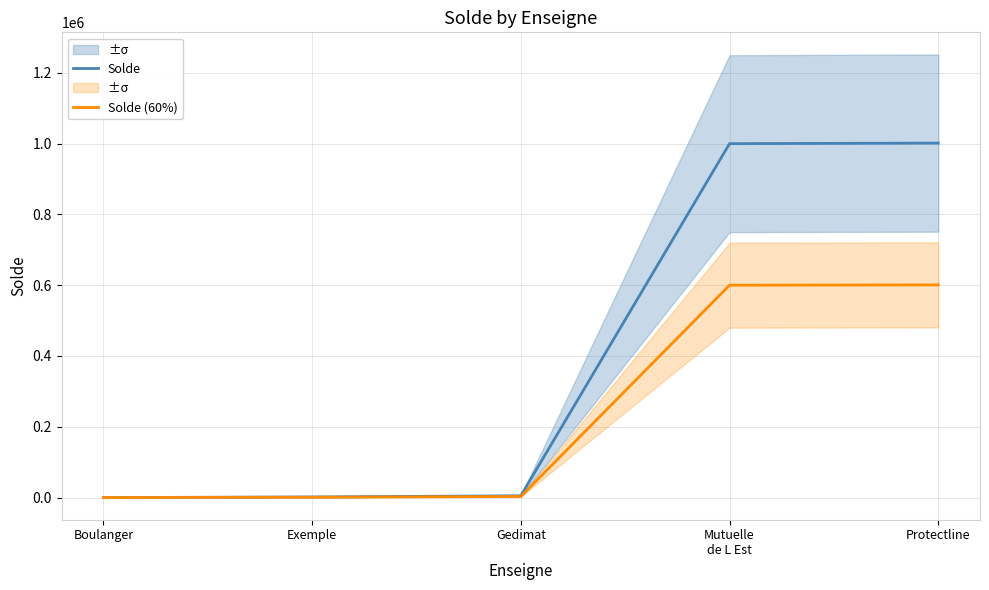

True or false: Solde (60%) and Solde cross at least once.

False